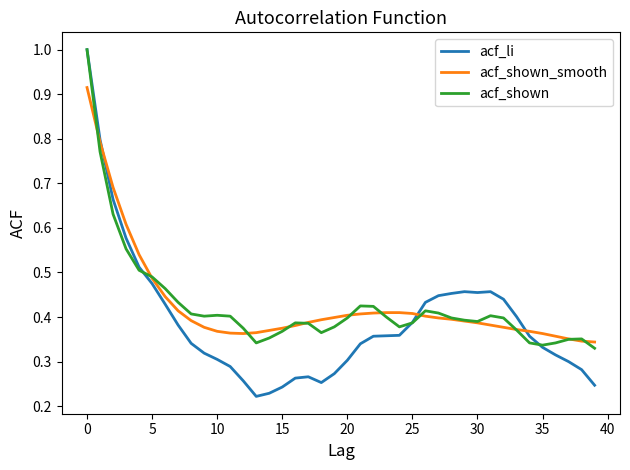

What is the maximum value shown in the chart?

1.0